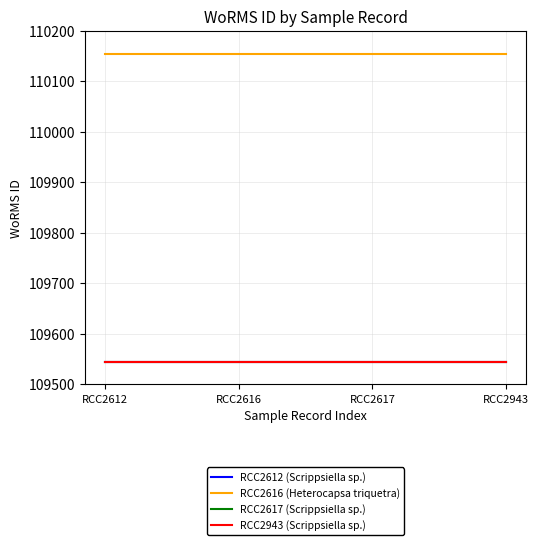

Does the chart display data point markers on the line(s)?

No